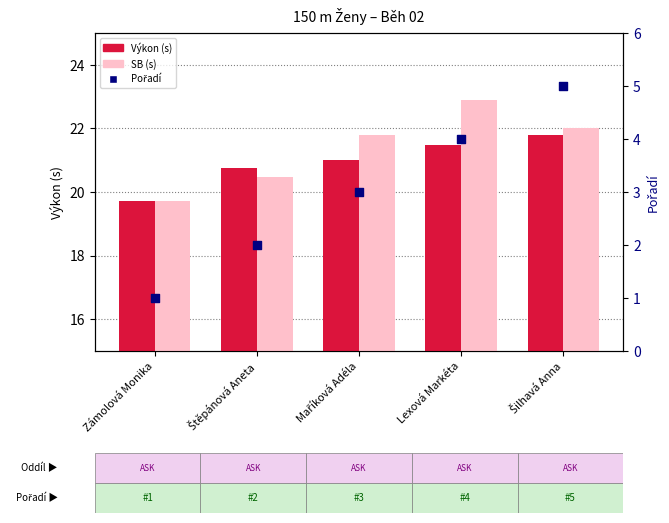

What are all the series names shown in the legend?

Výkon, SB, Pořadí